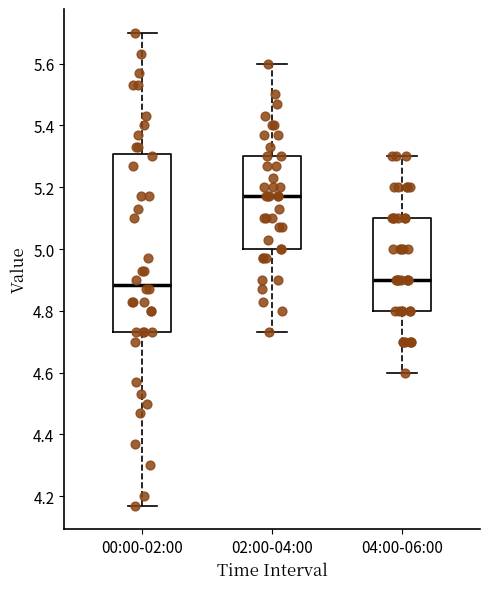

Which box is the tallest, from its lower edge to its upper edge?

00:00-02:00